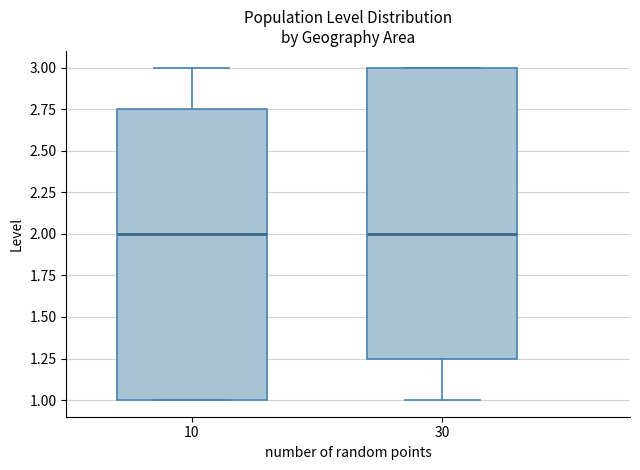

Where is the upper edge of the box at x = 10 on the y-axis? The values are not printed on the chart, so give them approximately, as read against the axis.

2.75